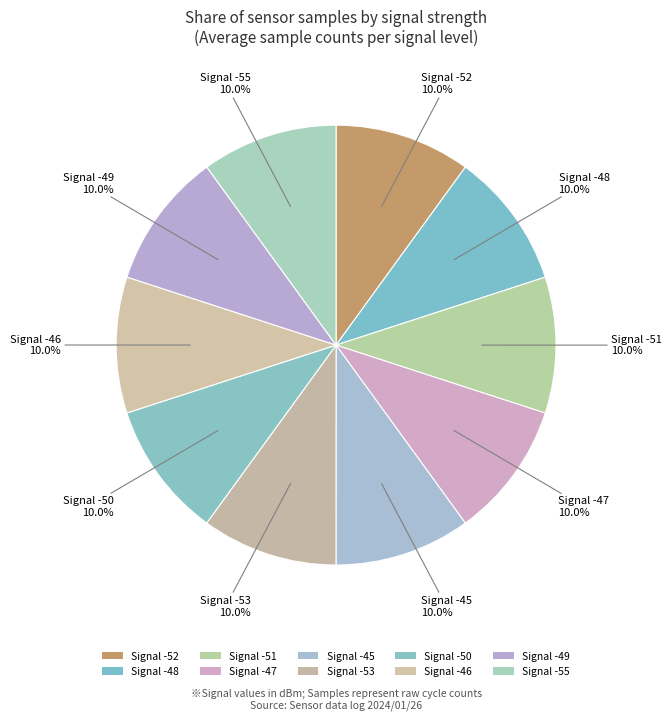

How many segments does this pie chart have?

10